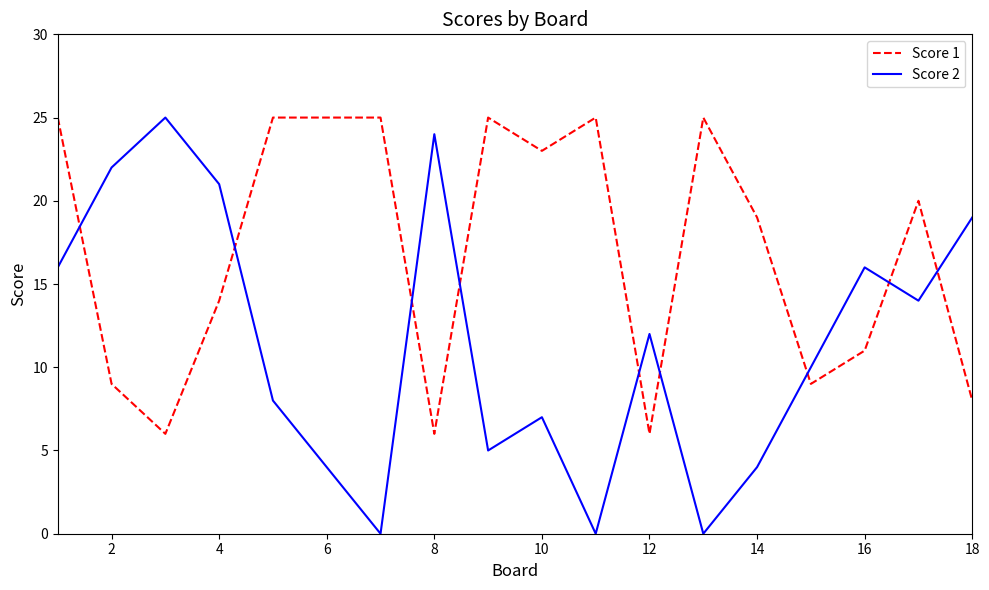

Which series has the widest spread of values?

Score 2